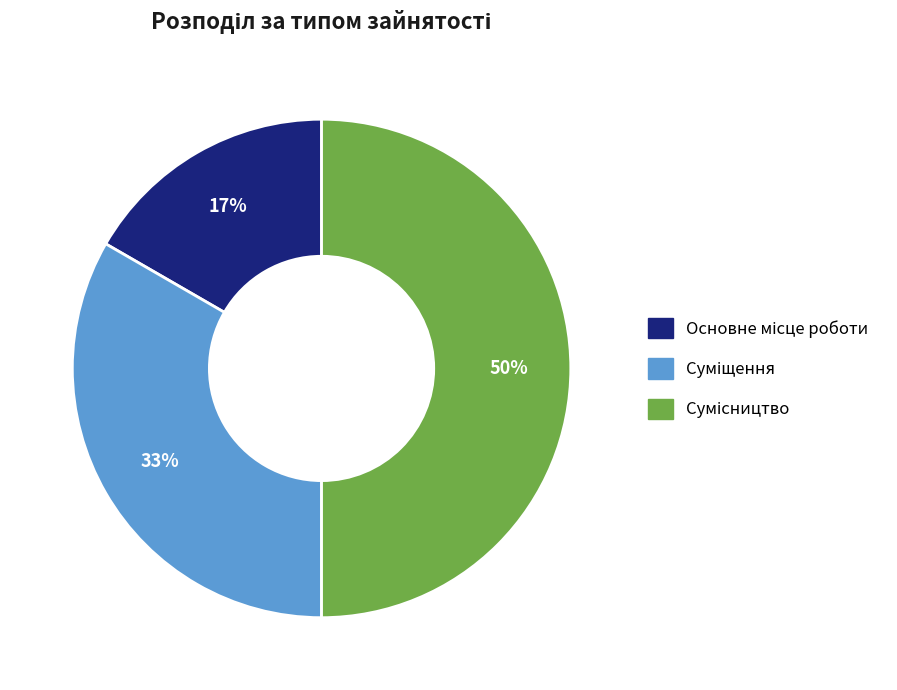

To the nearest percent, what is the difference between the largest and smallest slice percentages?

33%